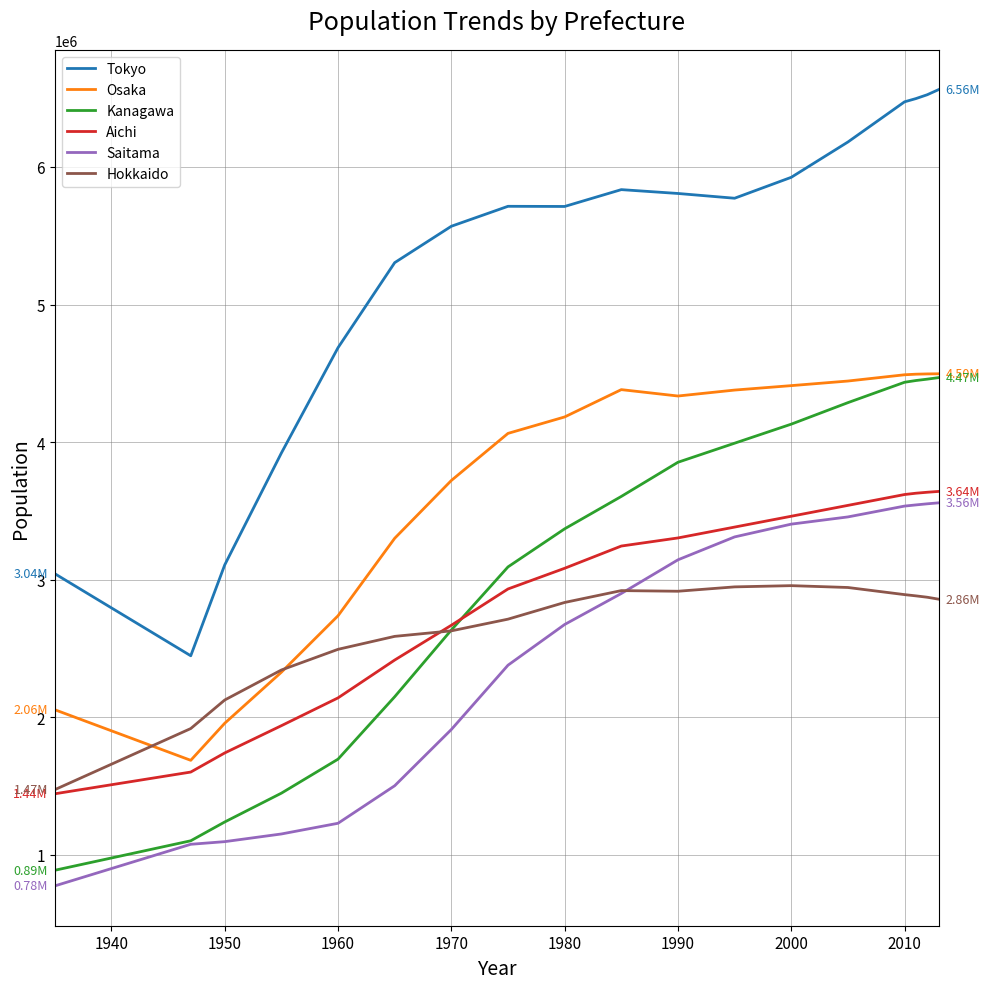

After their last crossing, which series has the higher values: Hokkaido or Osaka?

Osaka